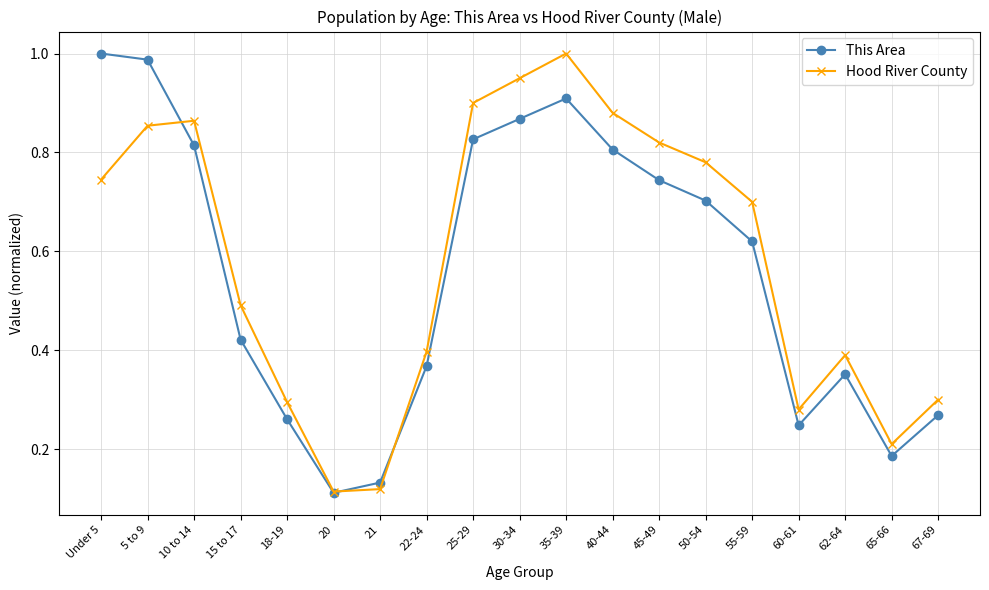

Which series changed the most between 15 to 17 and 67-69?

Hood River County